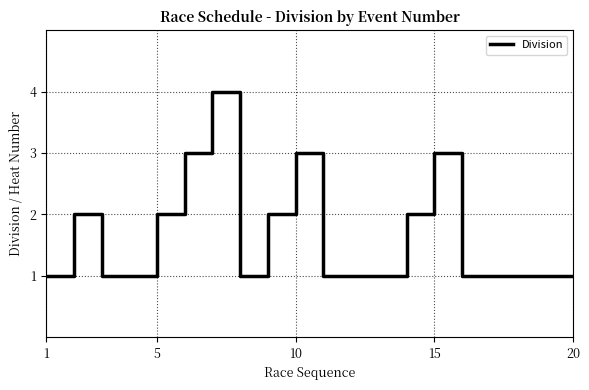

What is the greatest value displayed?

4